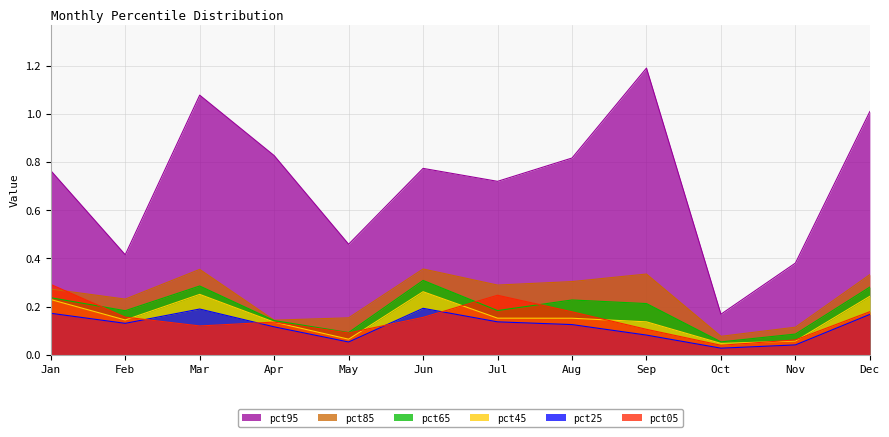

The value of pct05 at Sep is 0.1. True or false?

True